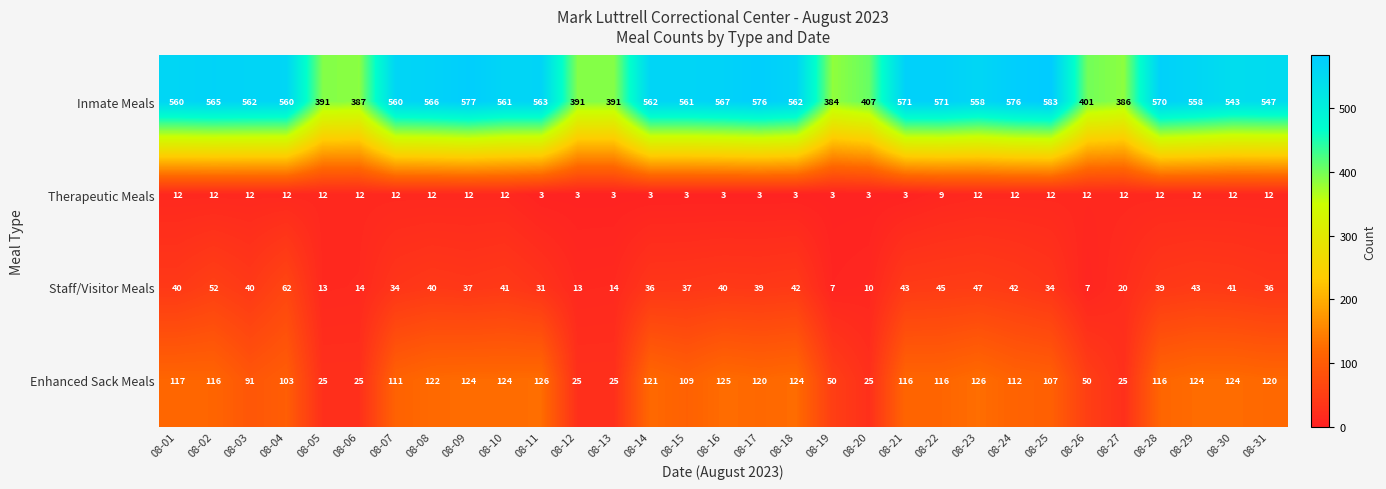

Rank the series at 08-10 from lowest to highest value.

Therapeutic Meals, Staff/Visitor Meals, Enhanced Sack Meals, Inmate Meals